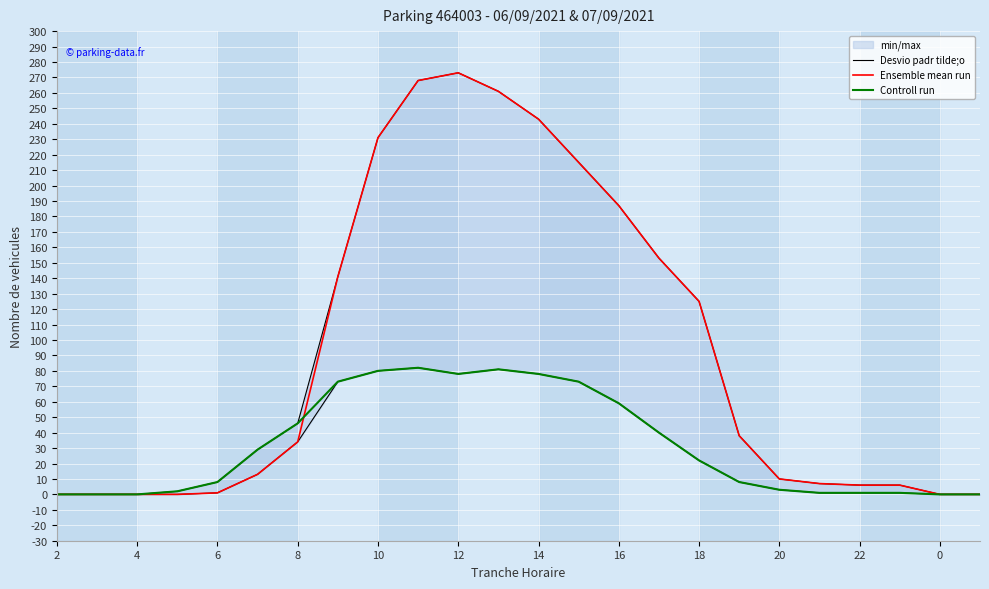

Reading right to left, what are all the values shown in this chart?

Desvio padr tilde;o: 0	0	6	6	7	10	38	125	153	187	215	243	261	273	268	231	141	46	29	8	2	0	0	0
Ensemble mean run: 0	0	6	6	7	10	38	125	153	187	215	243	261	273	268	231	141	34	13	1	0	0	0	0
Controll run: 0	0	1	1	1	3	8	22	40	59	73	78	81	78	82	80	73	46	29	8	2	0	0	0